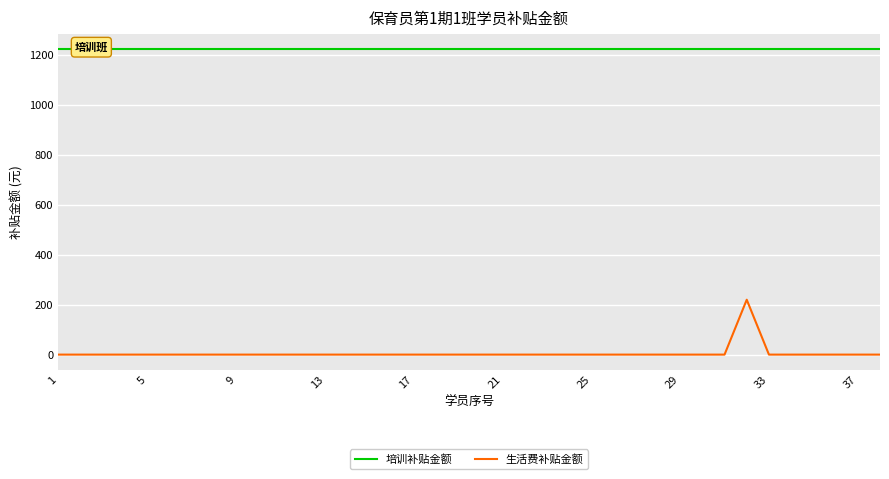

List the series in order of their overall mean, lowest first.

生活费补贴金额, 培训补贴金额